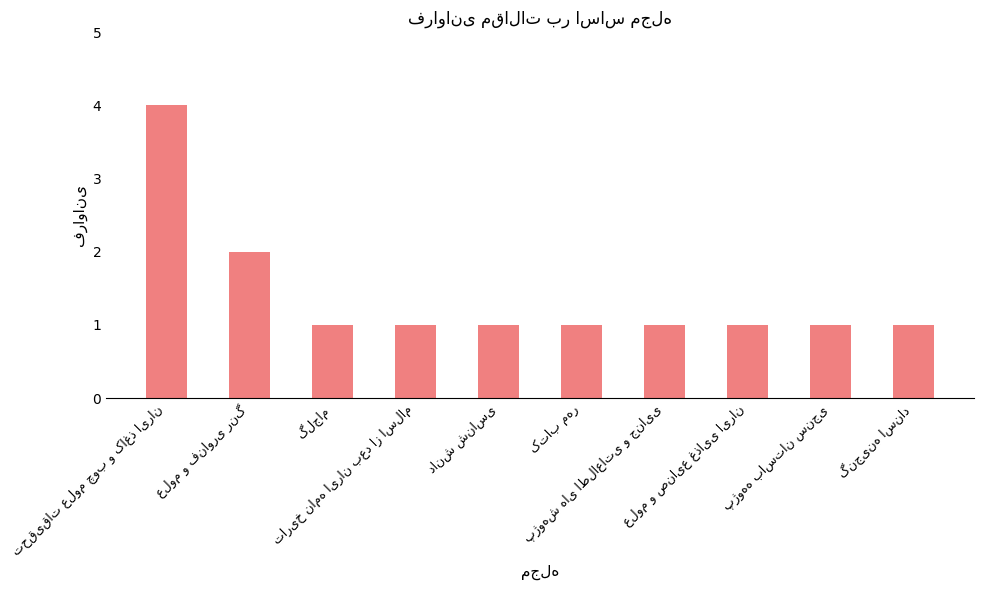

How many data points does each series have?

10